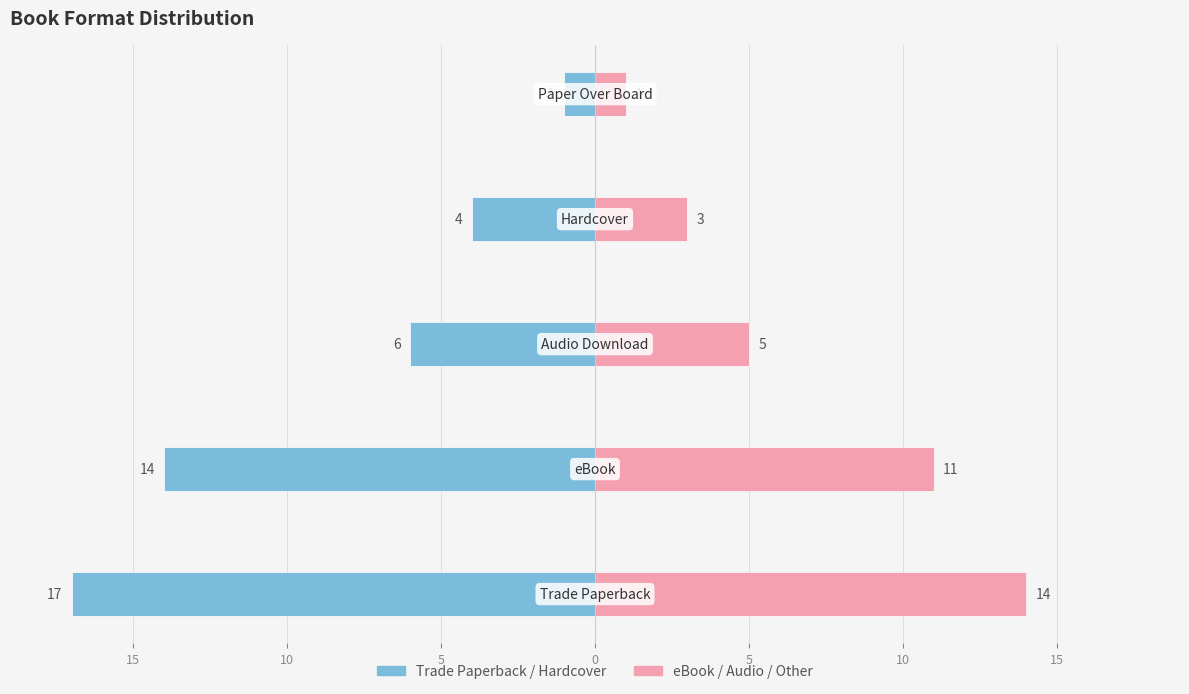

Is it true that eBook Count equals 11 at 10?

True